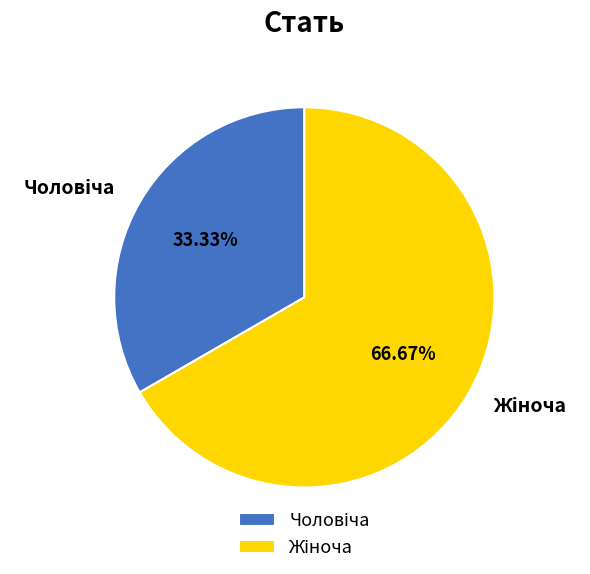

Is there any slice that represents more than half of the pie?

Yes